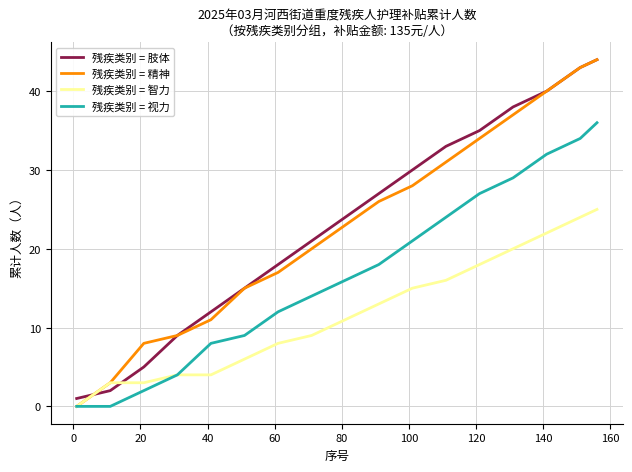

Which series ends up on top after the final intersection of 残疾类别 = 智力 and 残疾类别 = 肢体?

残疾类别 = 肢体